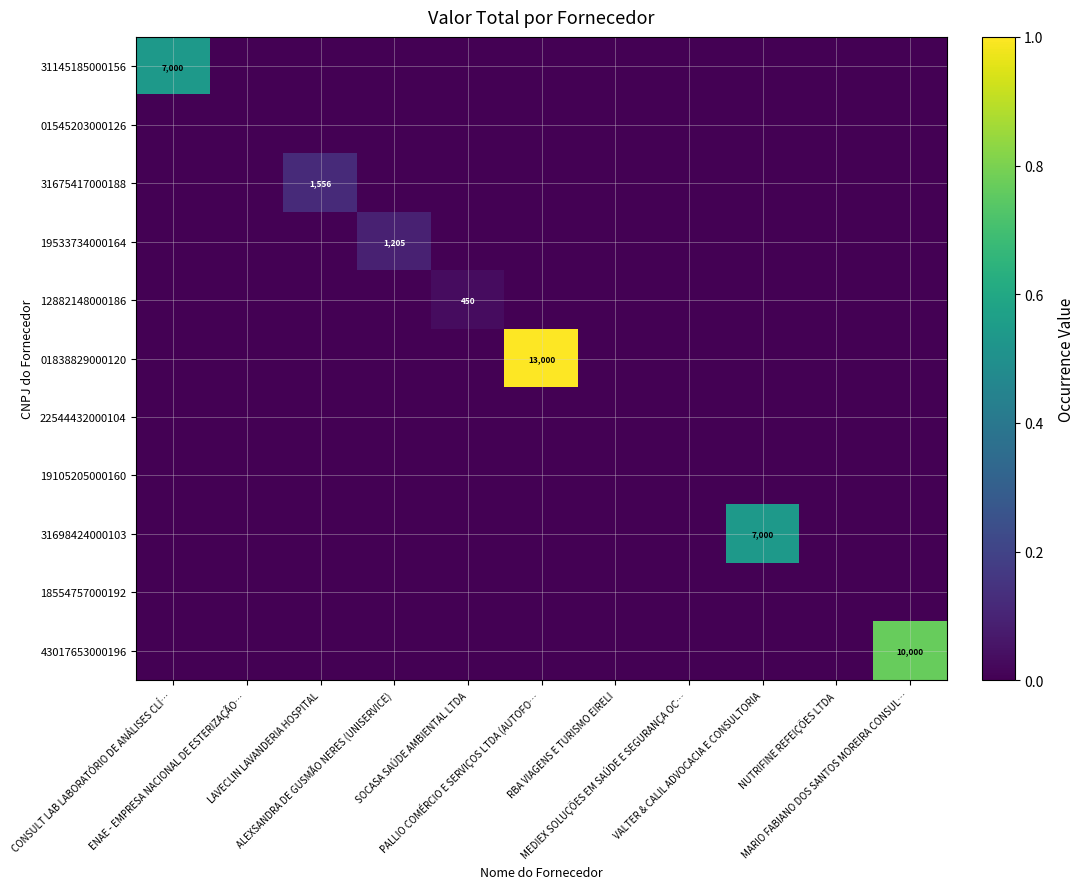

True or false: 31675417000188 has a value of 0.0 at MEDIEX SOLUÇÕES EM SAÚDE E SEGURANÇA OC….

True